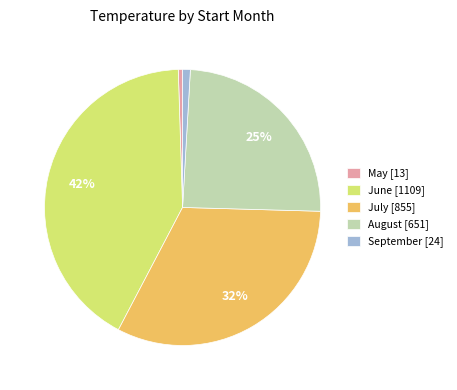

Is the sum of September [24] and June [1109] greater than half?

No